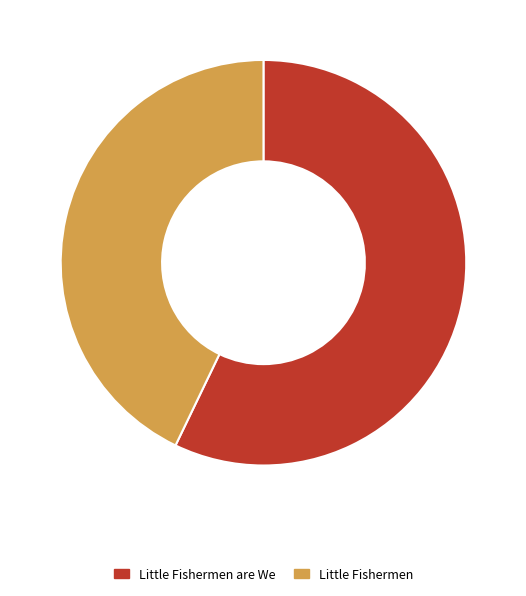

How many slices are in this pie chart?

2